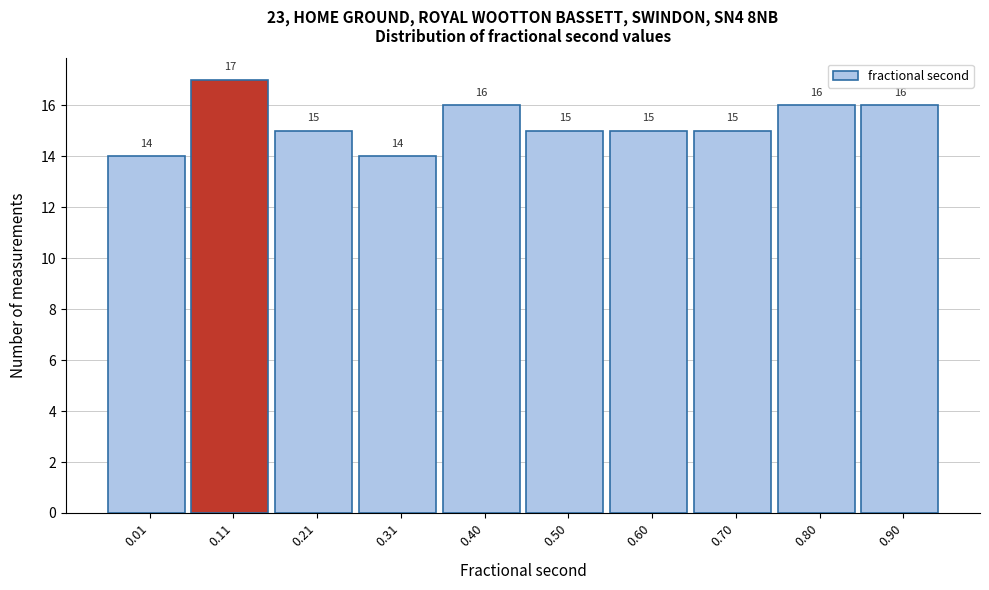

Reading left to right, list all the values displayed in this chart.

14	17	15	14	16	15	15	15	16	16